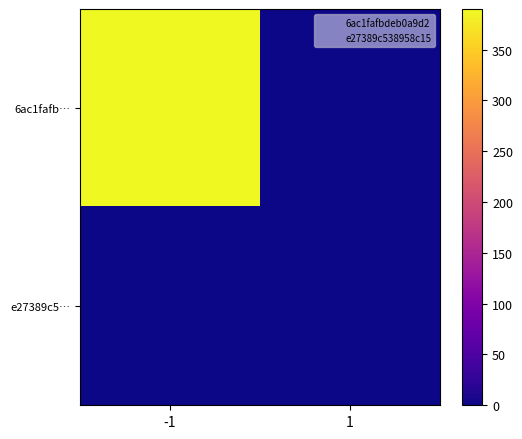

Between -1 and 1, which is larger?

-1